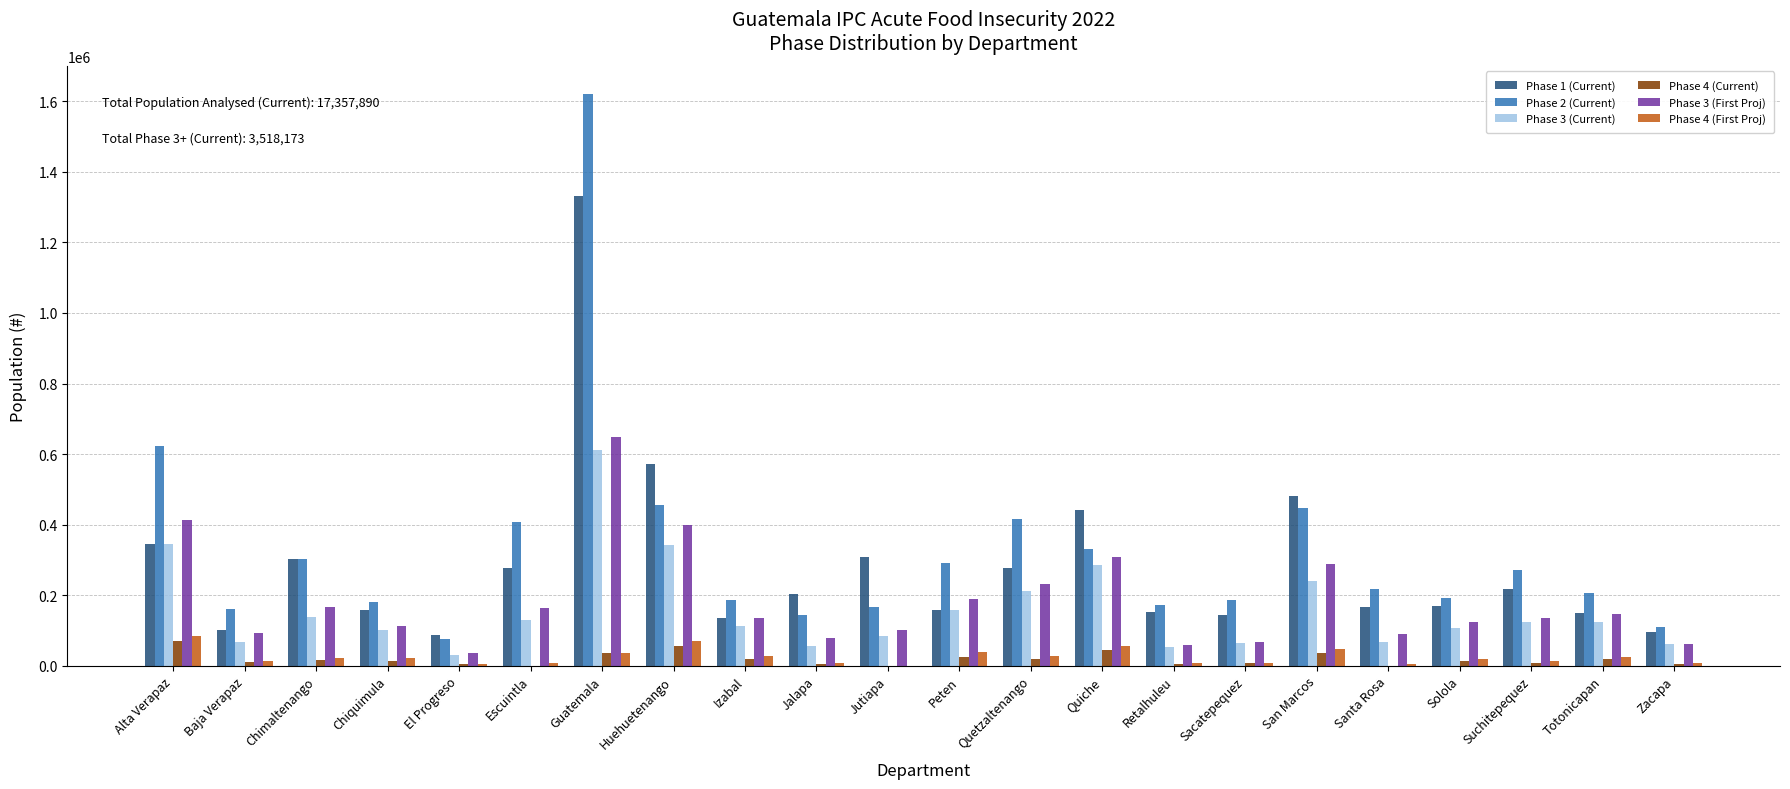

At which label does Phase 1 (Current) reach its peak?

Guatemala